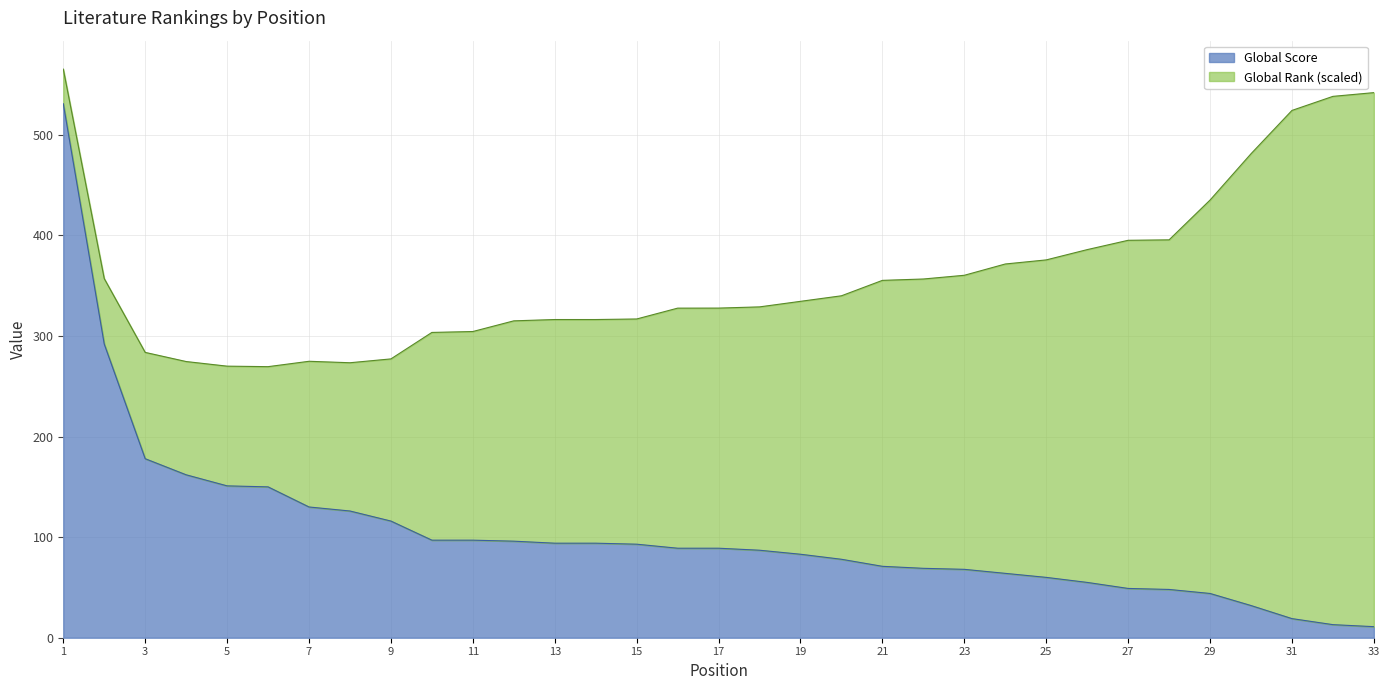

What is the value of the 21st point from the left?

71